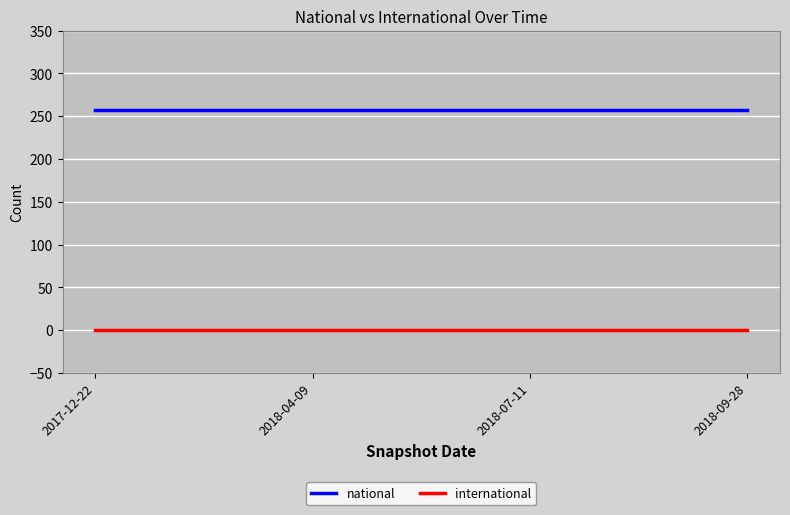

What is the difference between the highest and lowest values at 2017-12-22?

257